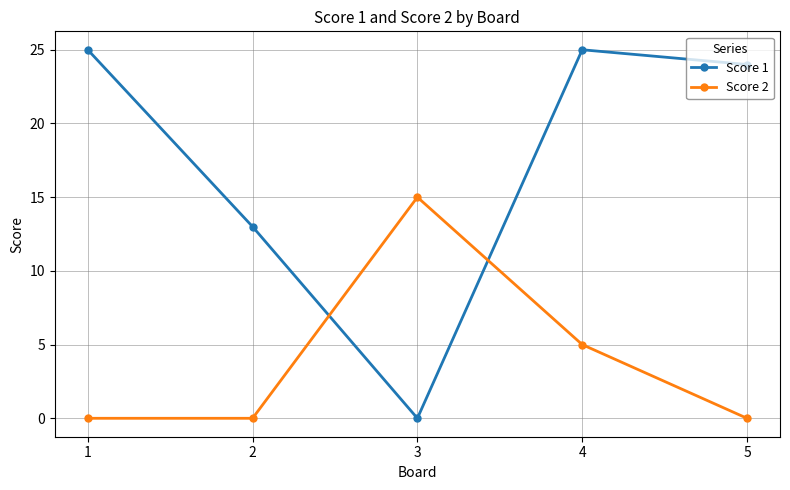

Where is Score 2 nearest to the value 7?

4